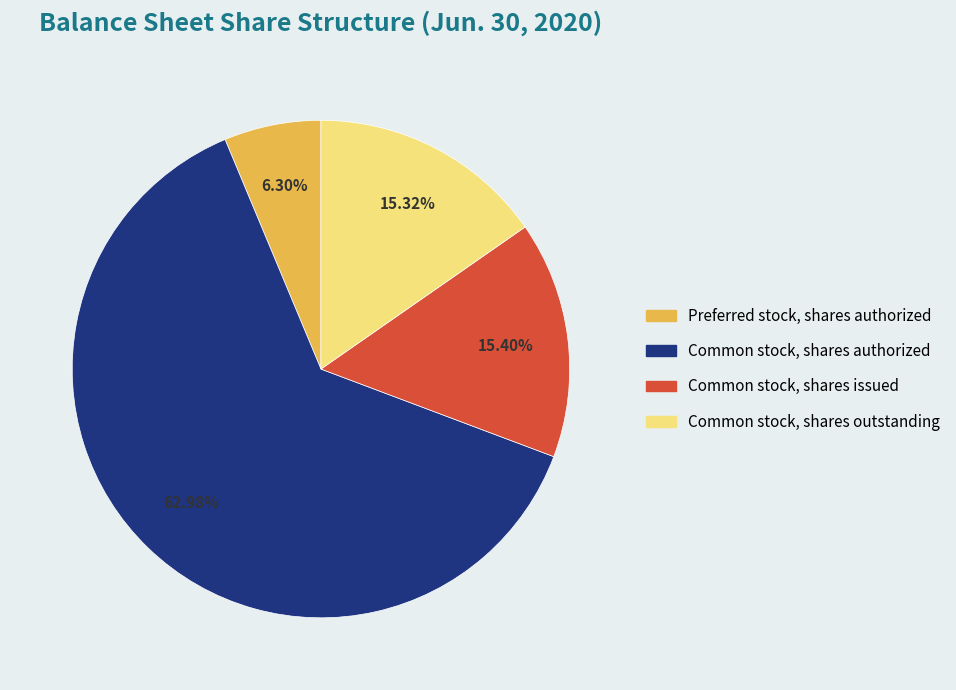

Do Common stock, shares authorized and Common stock, shares outstanding together represent more than half of the pie?

Yes